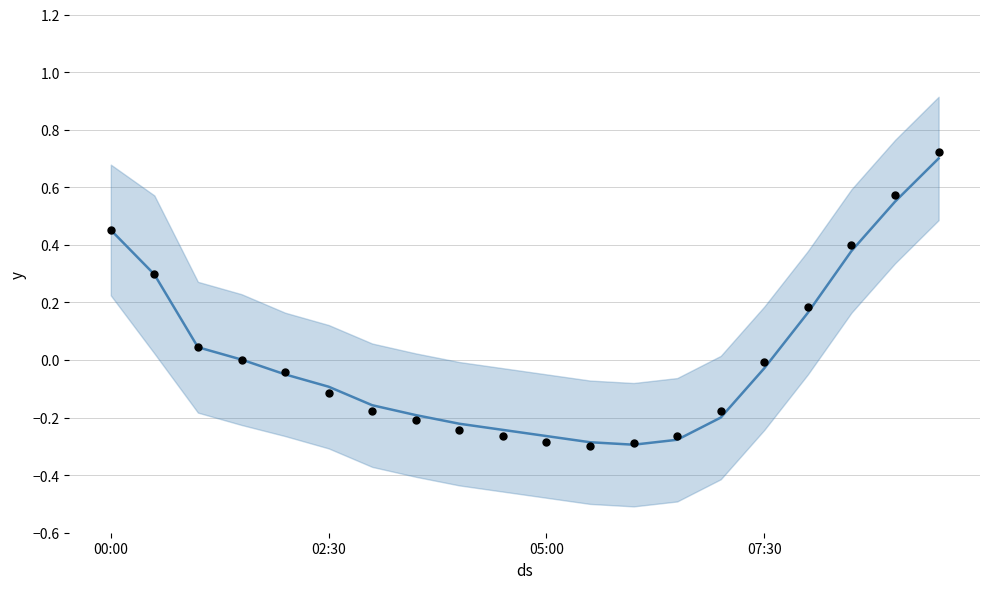

At which category is the sum across all series the highest?

19